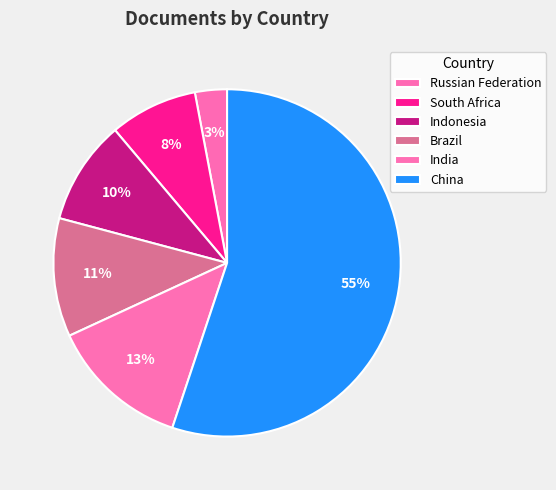

What is the largest slice in the pie chart?

China